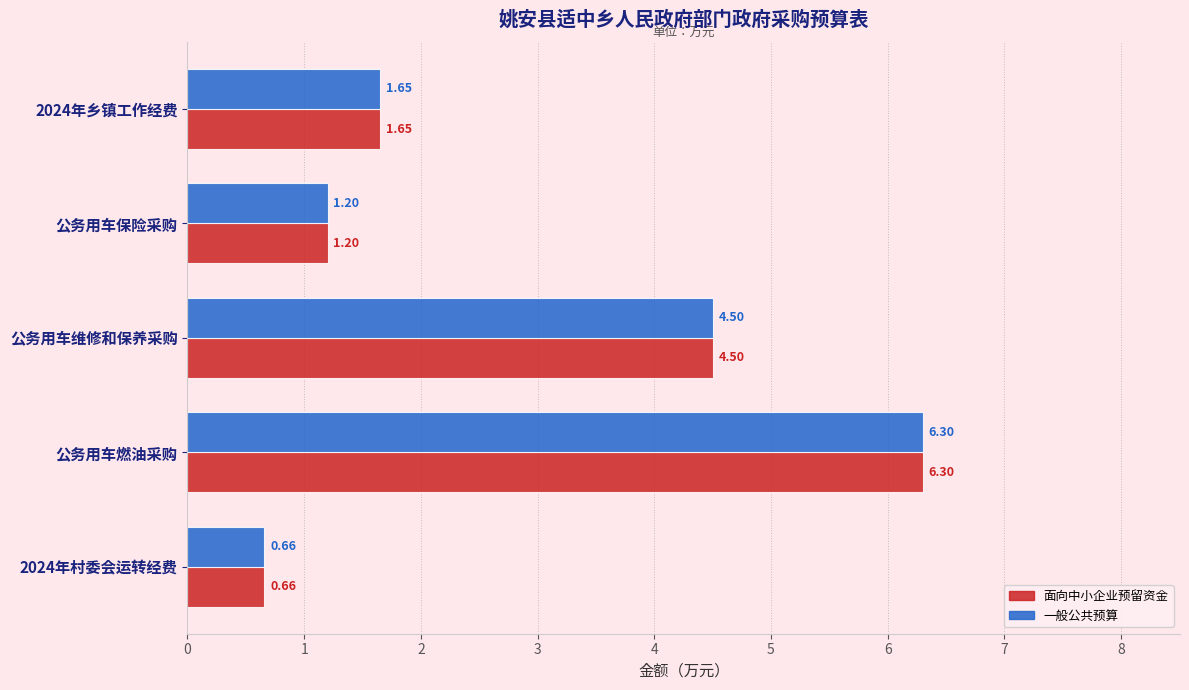

List the labels in order of 面向中小企业预留资金 value, smallest first.

2024年村委会运转经费, 公务用车保险采购, 2024年乡镇工作经费, 公务用车维修和保养采购, 公务用车燃油采购